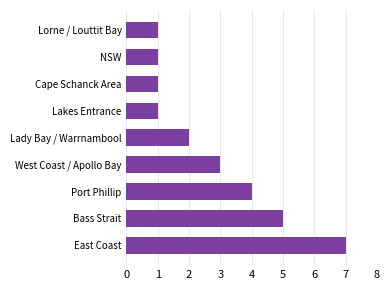

What is the sum of all values?

25